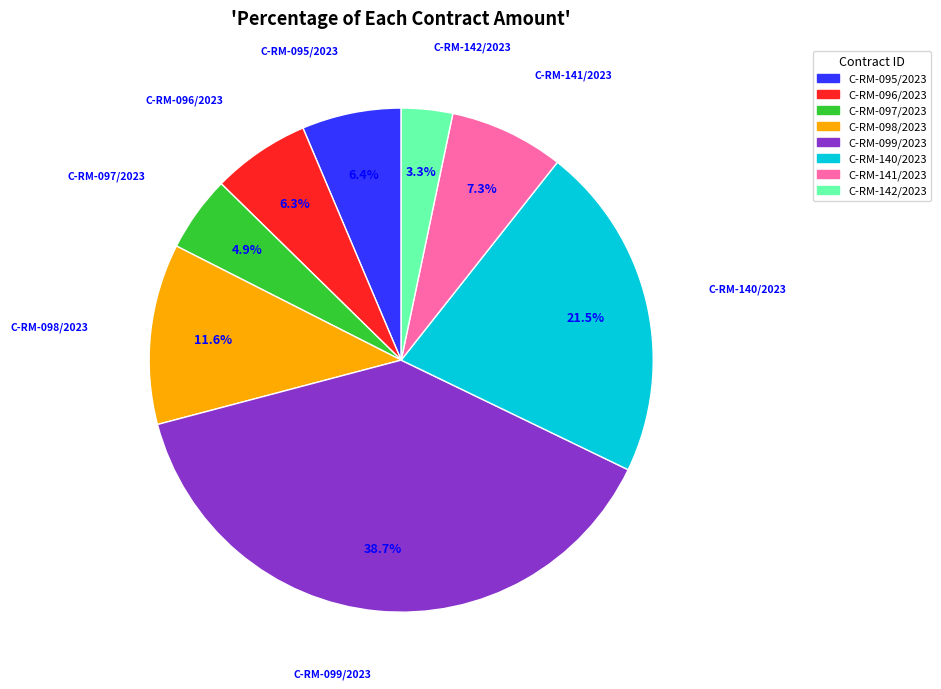

Which slice is the largest?

C-RM-099/2023